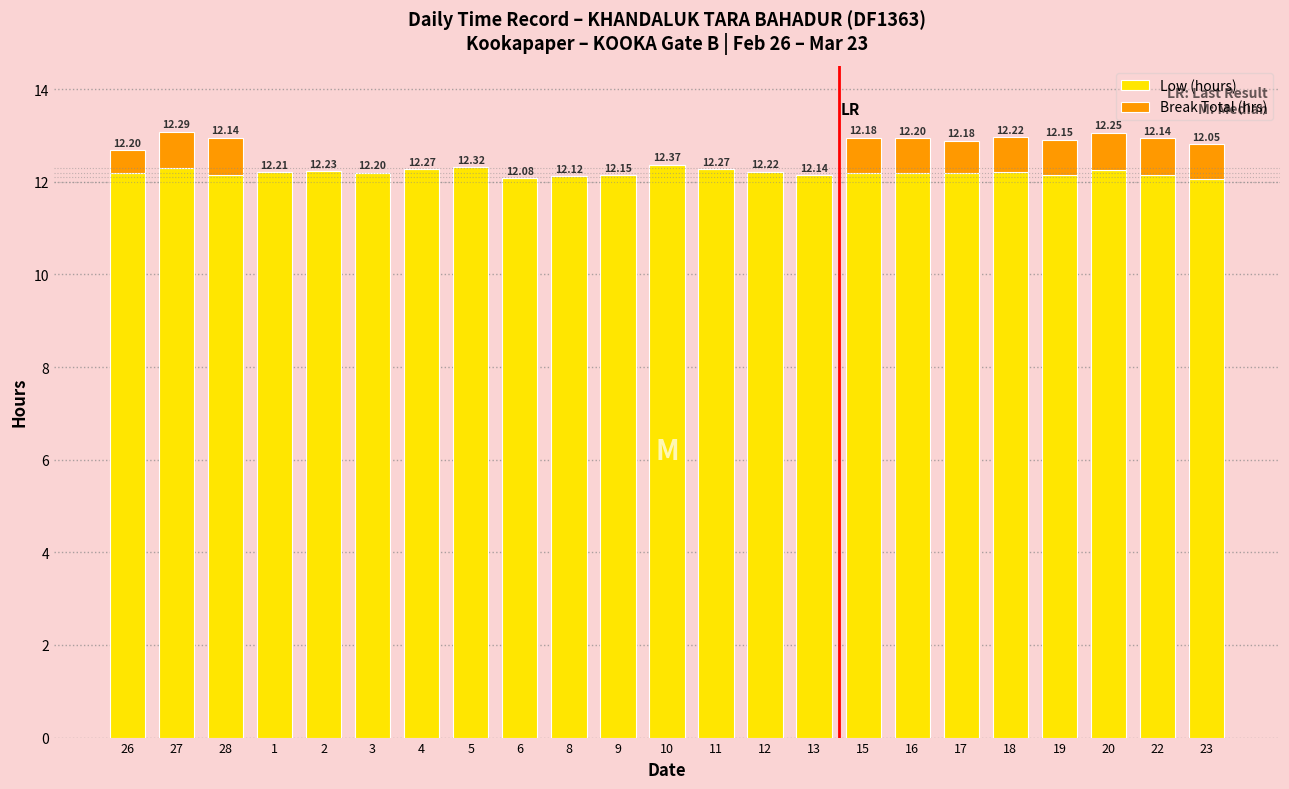

Are the bars grouped side by side (vs. stacked)?

No